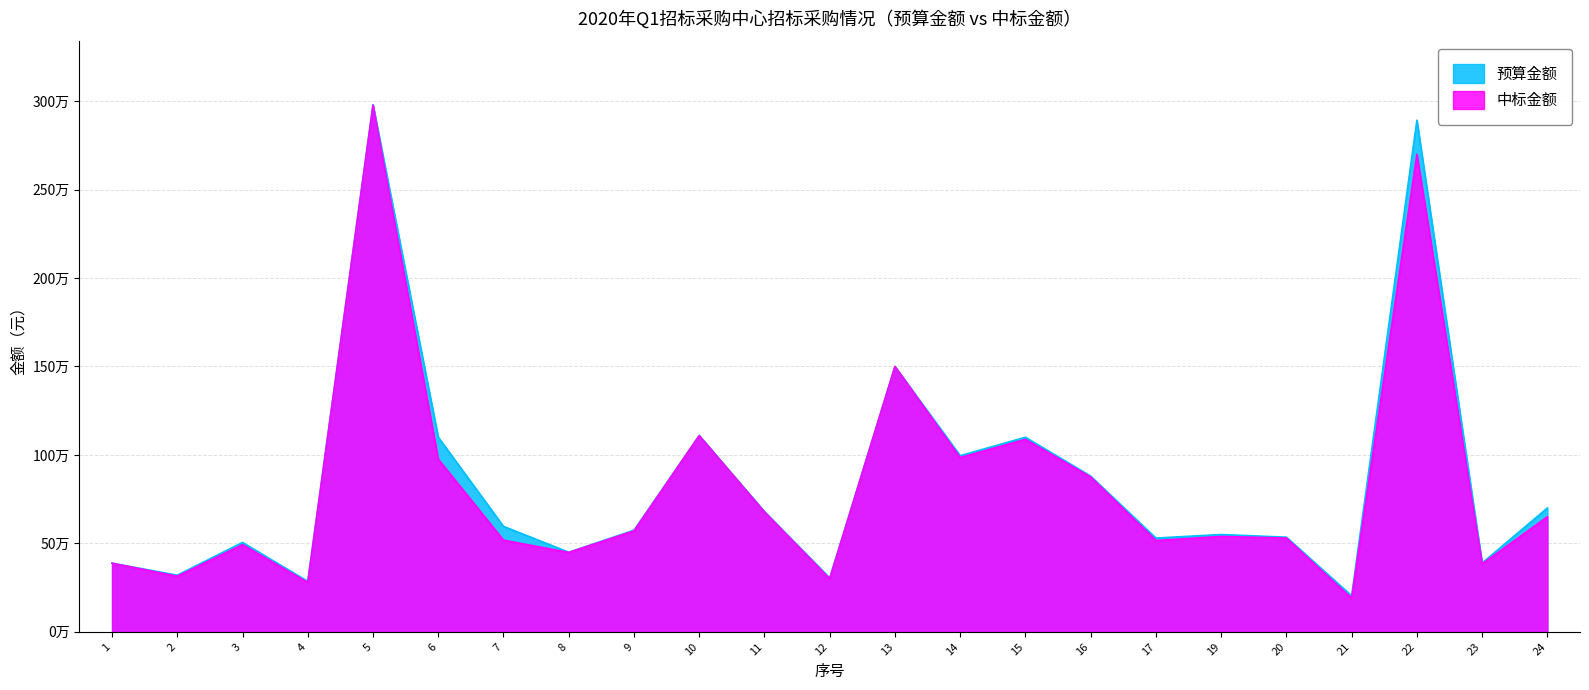

What are all the series names shown in the legend?

预算金额, 中标金额